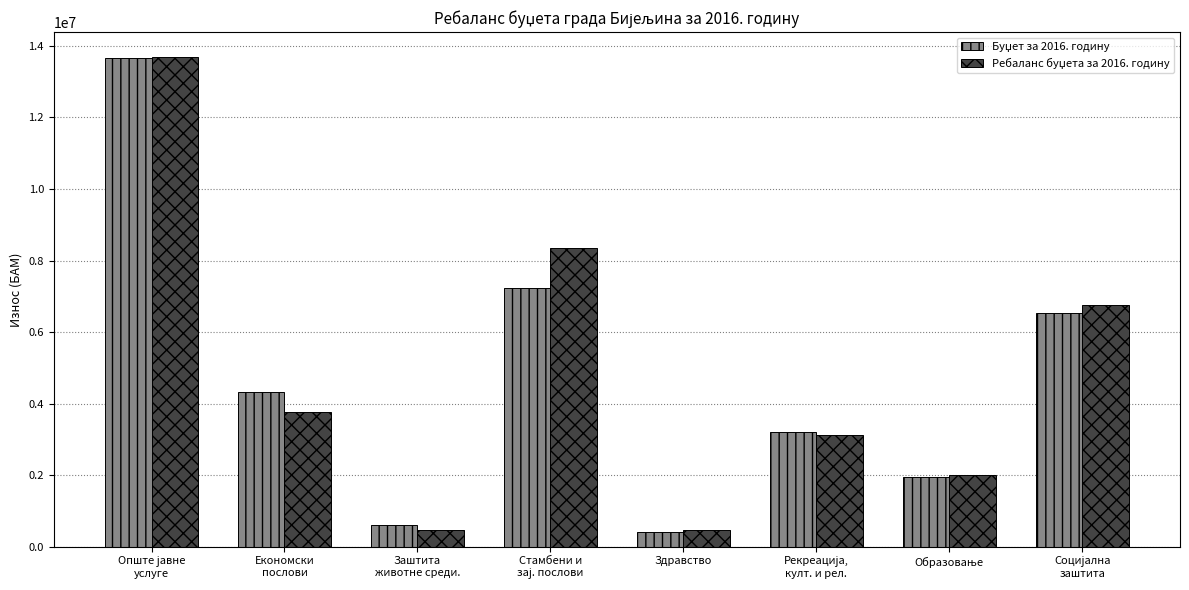

What is the minimum value shown in the chart?

405000